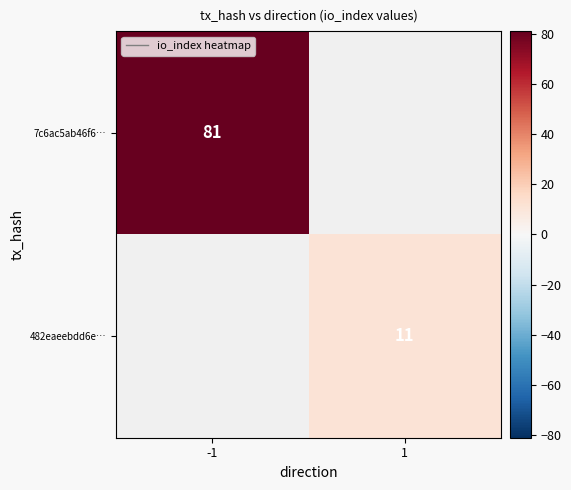

The 482eaeebdd6e… series shows 11 at 1. True or false?

True